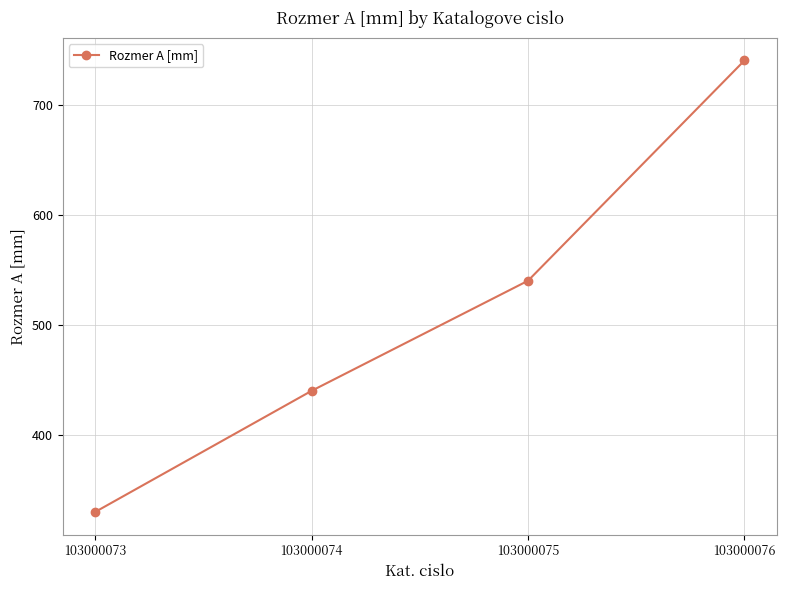

The value at 103000075 is 540. True or false?

True